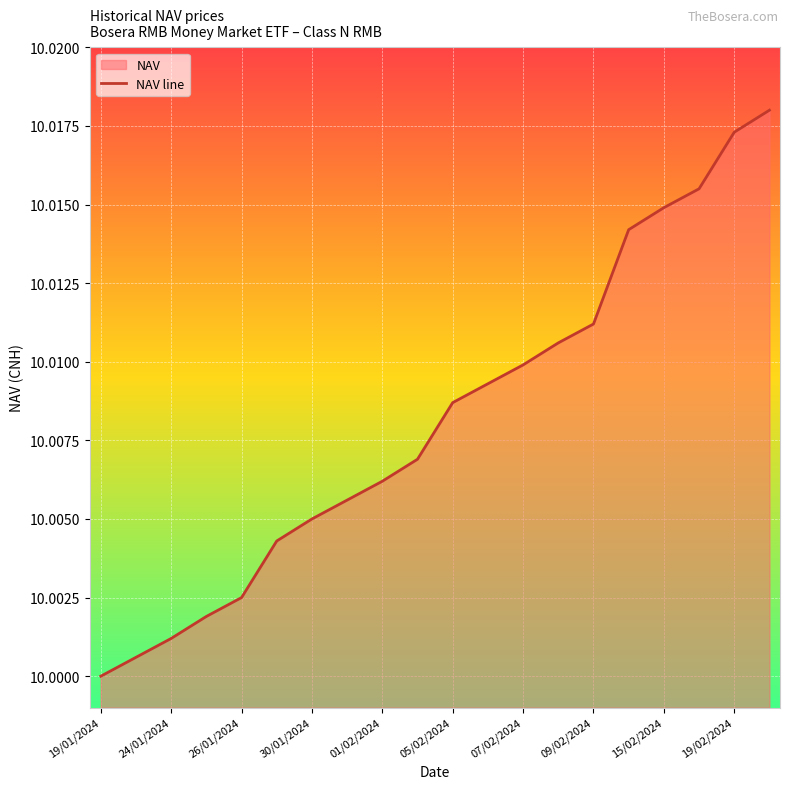

How many categories are shown in the chart?

20